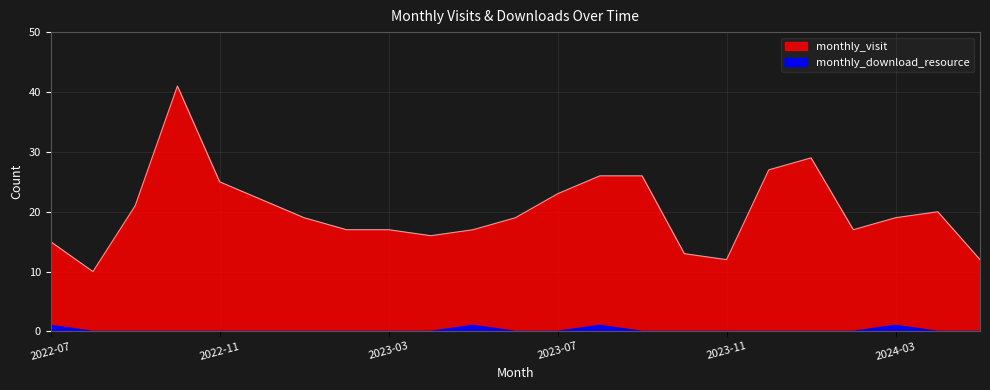

True or false: monthly_download_resource and monthly_visit cross at least once.

False